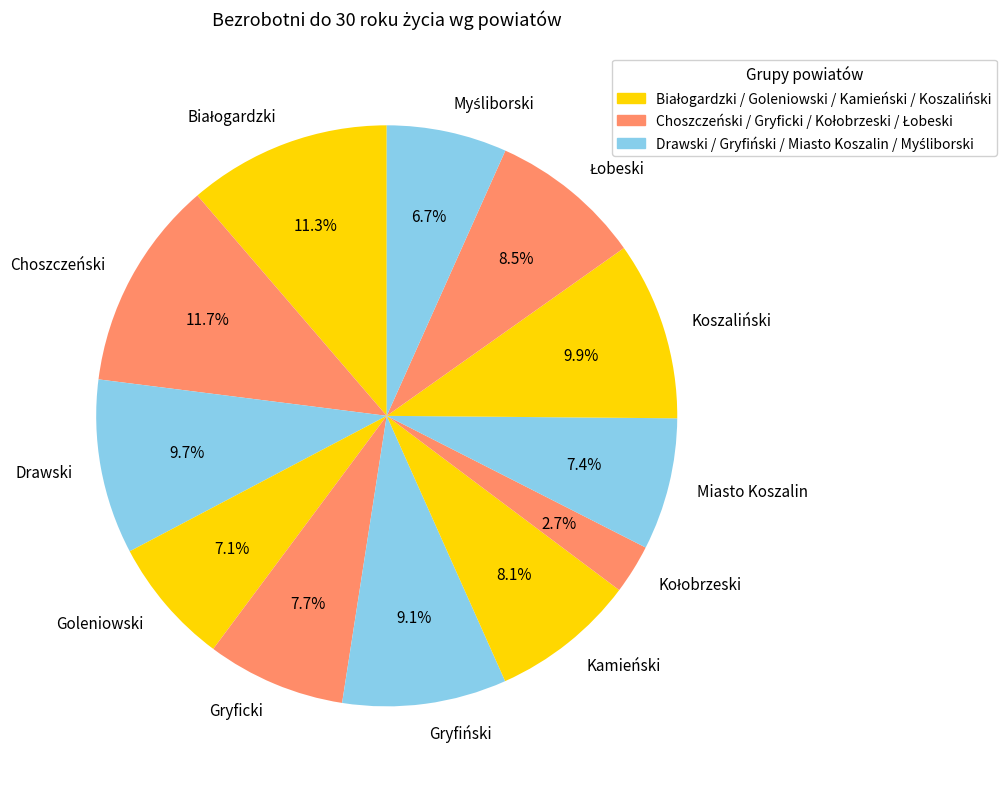

Between Kamieński and Gryfiński, which is larger?

Gryfiński